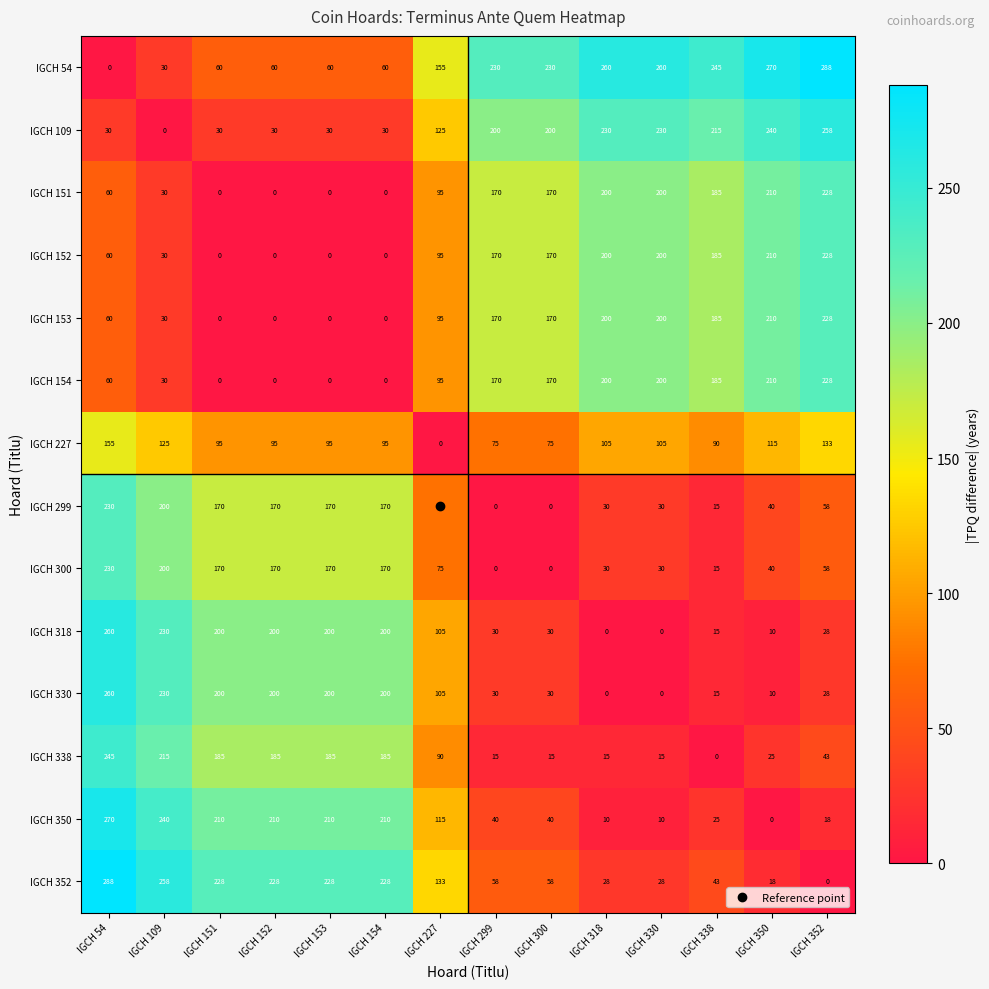

At which label is IGCH 151 closest to 114?

IGCH 227